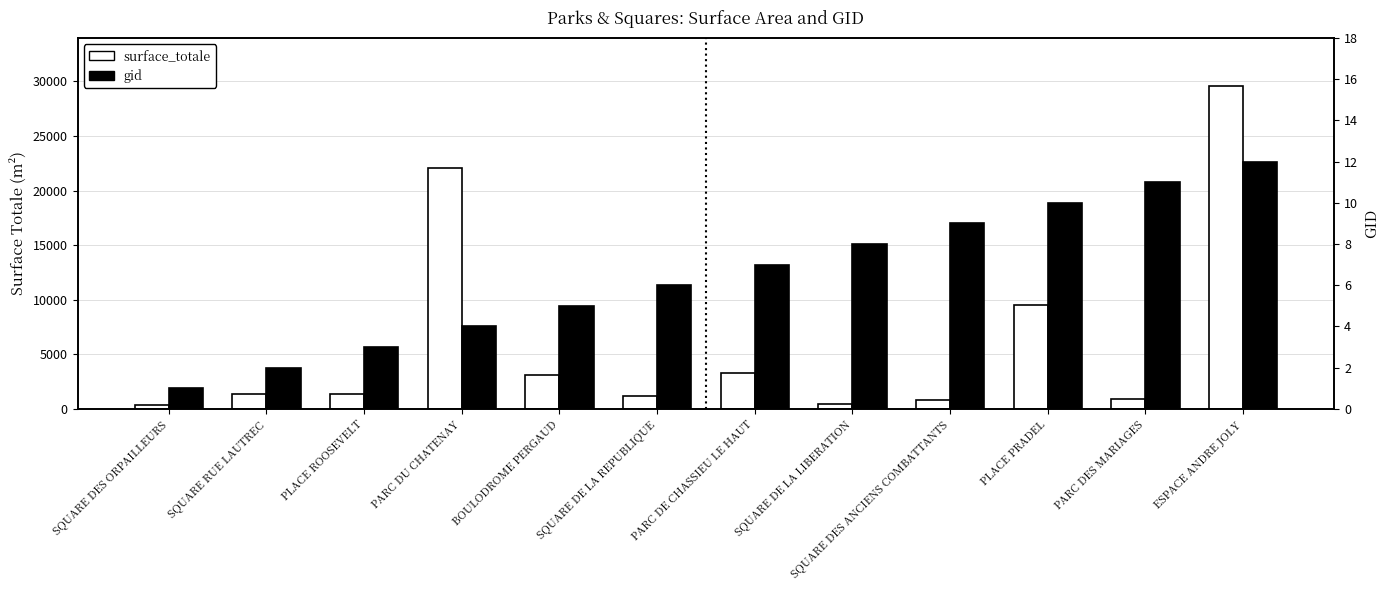

How many distinct data groups are displayed?

2